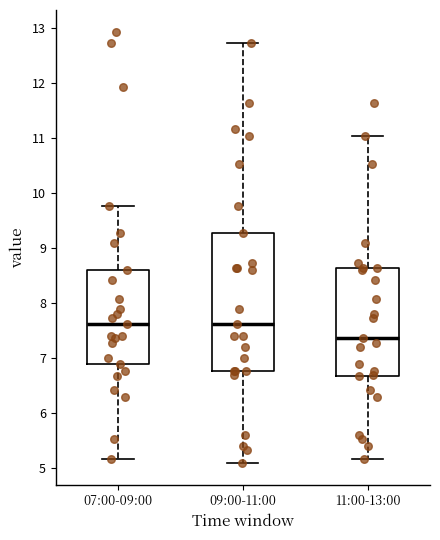

Reading left to right, read every box against the y-axis: the position of its median line, the range the box covers, and the ends of its whiskers. The values are not printed on the chart, so give them approximately, as read against the axis.

07:00-09:00: median 7.6, box 6.9 to 8.6, whiskers 5.2 to 9.8
09:00-11:00: median 7.6, box 6.8 to 9.3, whiskers 5.1 to 12.7
11:00-13:00: median 7.4, box 6.7 to 8.6, whiskers 5.2 to 11.0